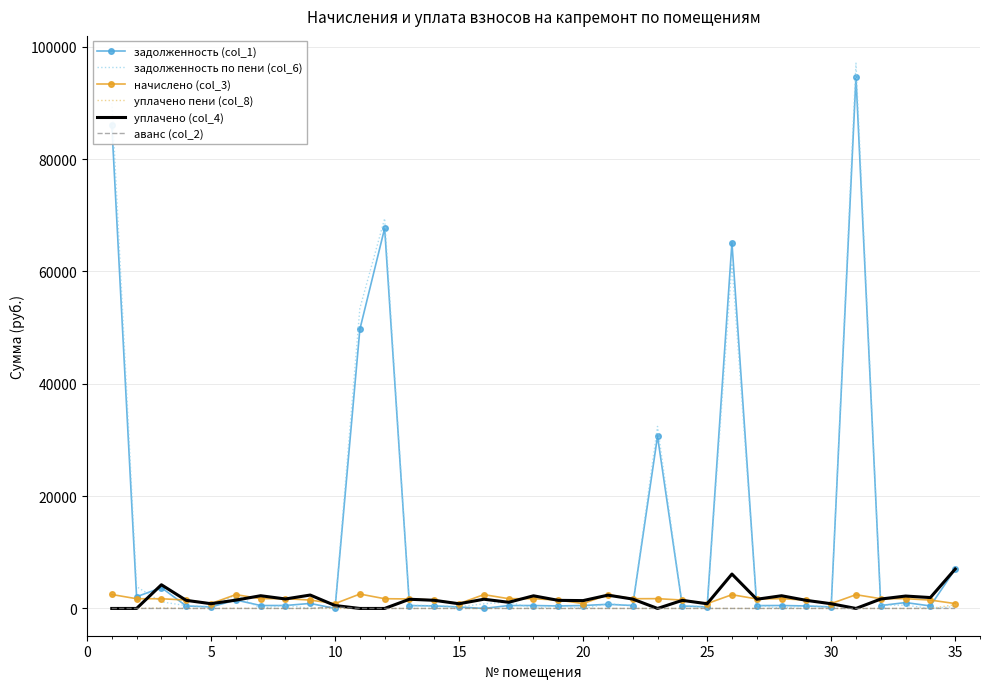

What is the sum of all задолженность (col_1) values?

419876.7